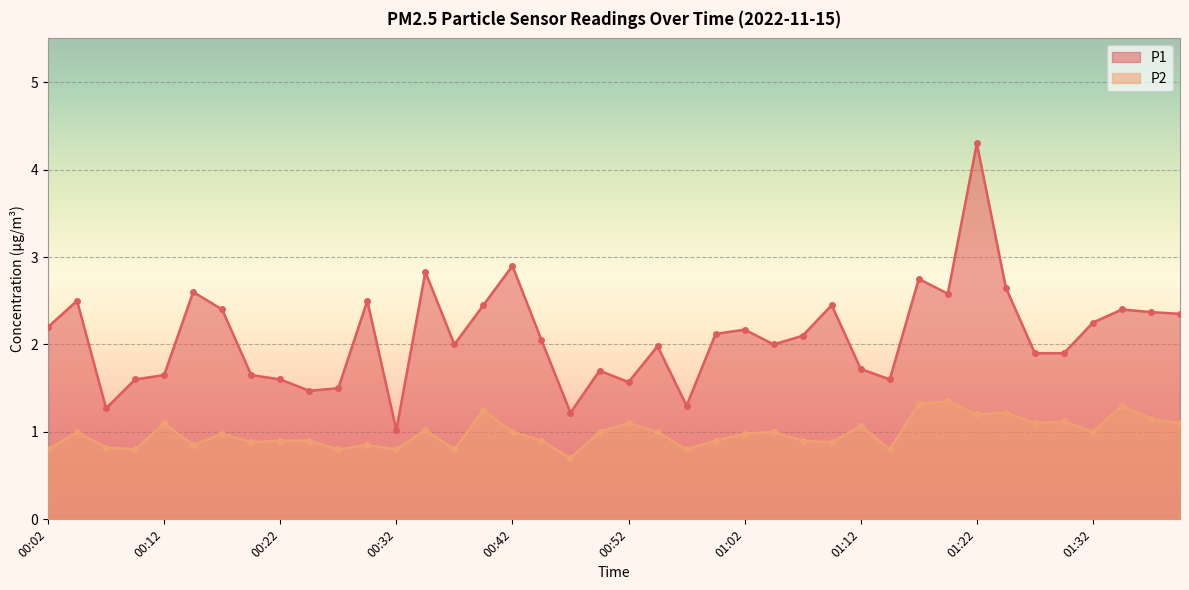

What are all the series names shown in the legend?

P1, P2